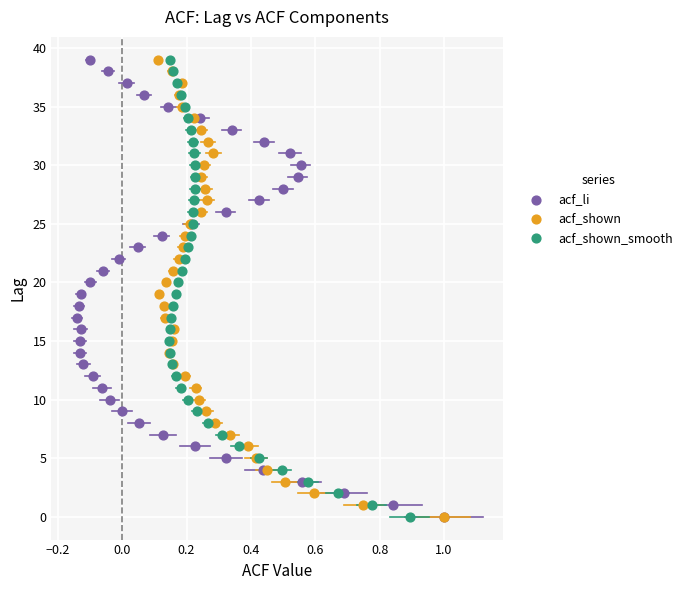

What are all the series names shown in the legend?

acf_li, acf_shown, acf_shown_smooth